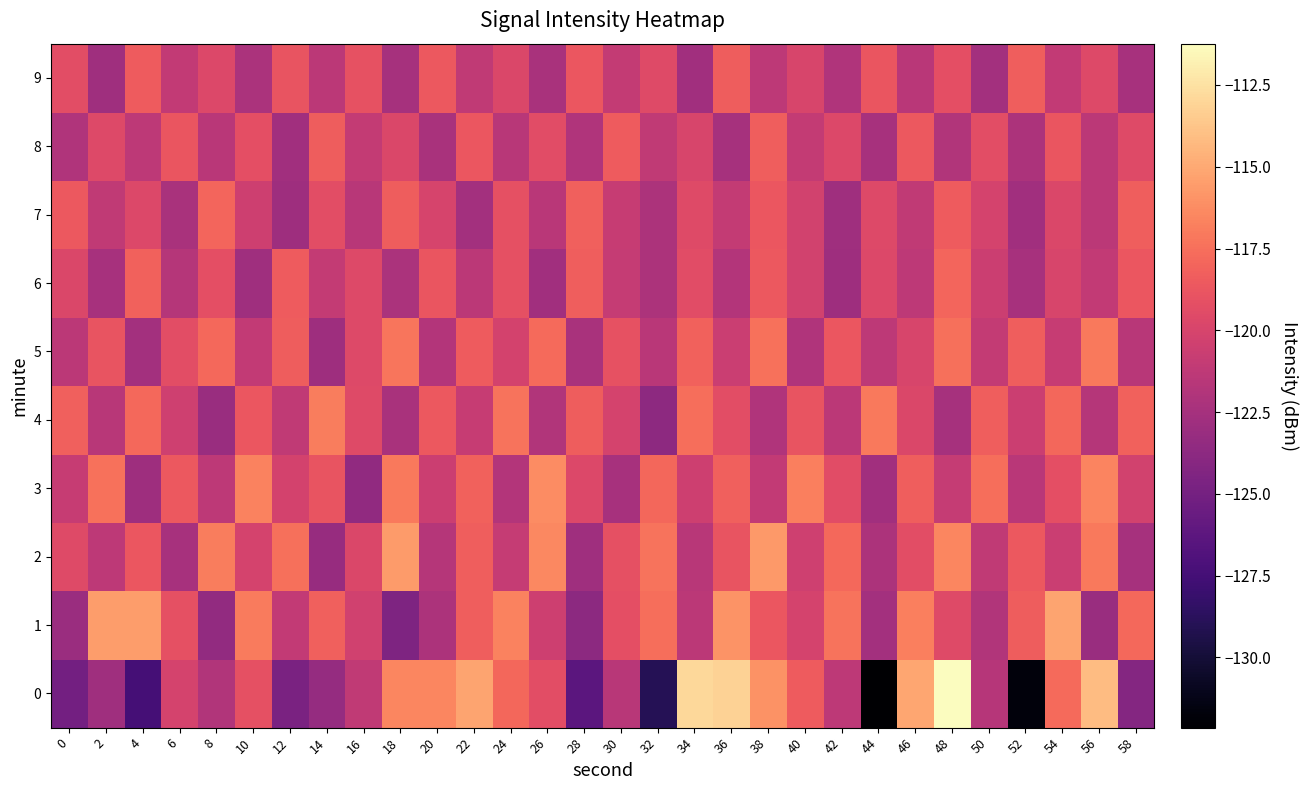

What is the greatest value displayed?

-111.2